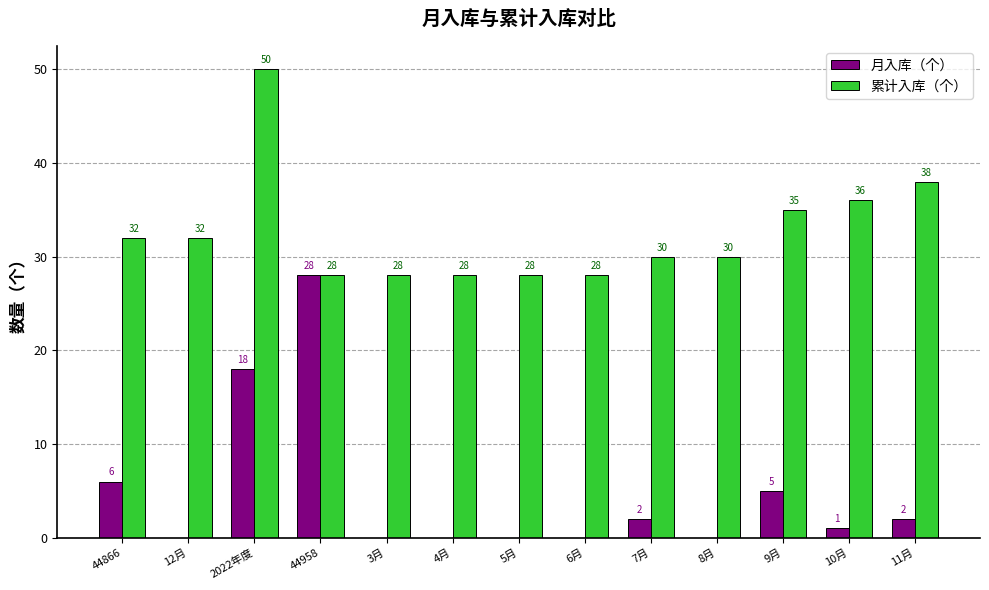

How many series are shown in this chart?

2